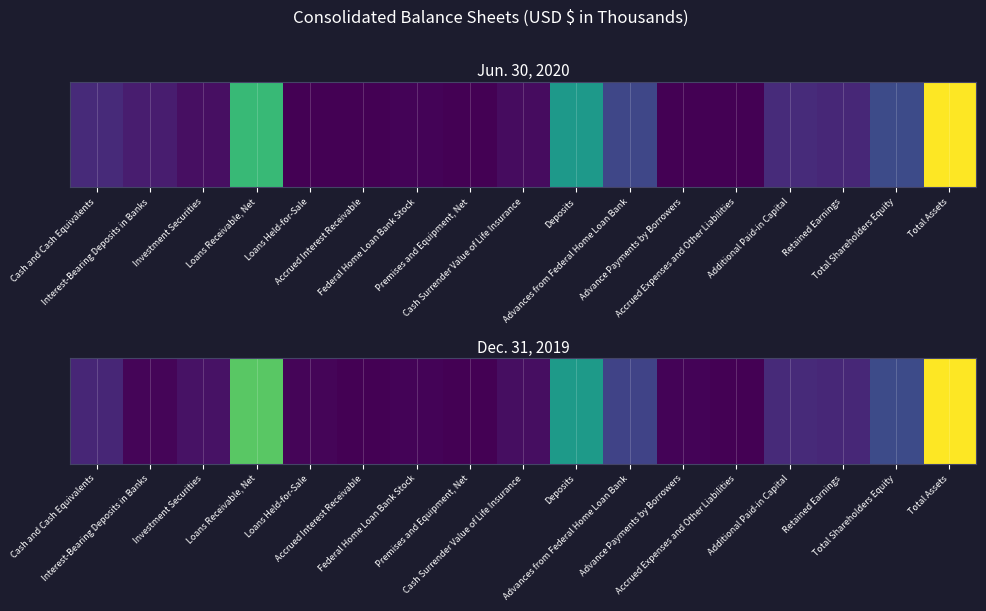

What is the greatest value displayed?

106004